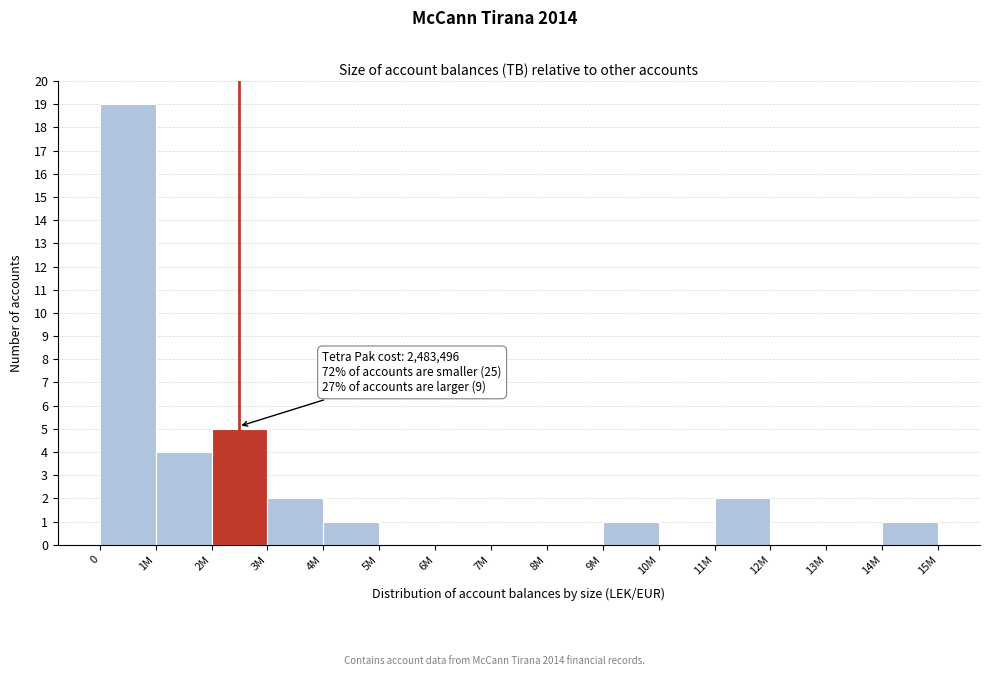

Reading left to right, transcribe all the data shown in this chart.

0=19	1M=4	2M=5	3M=2	4M=1	5M=0	6M=0	7M=0	8M=0	9M=1	10M=0	11M=2	12M=0	13M=0	14M=1